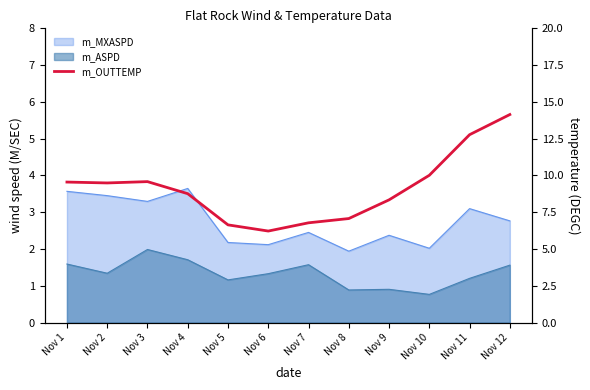

List the labels in order of value, smallest first.

Nov 6, Nov 5, Nov 7, Nov 8, Nov 9, Nov 4, Nov 2, Nov 1, Nov 3, Nov 10, Nov 11, Nov 12